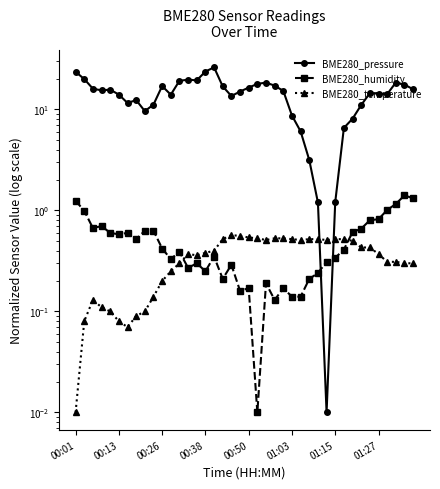

Rank the series by their maximum value, from highest to lowest.

BME280_pressure, BME280_humidity, BME280_temperature